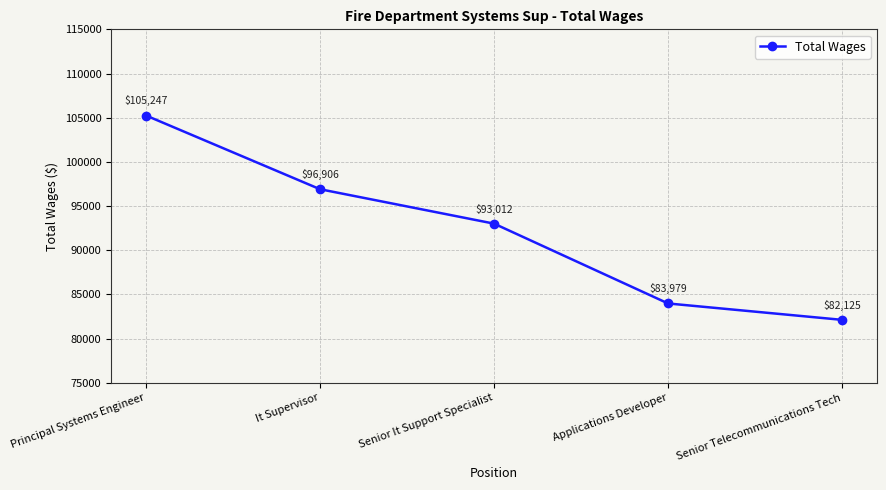

What value does the data have at It Supervisor, to the nearest 10?

96910